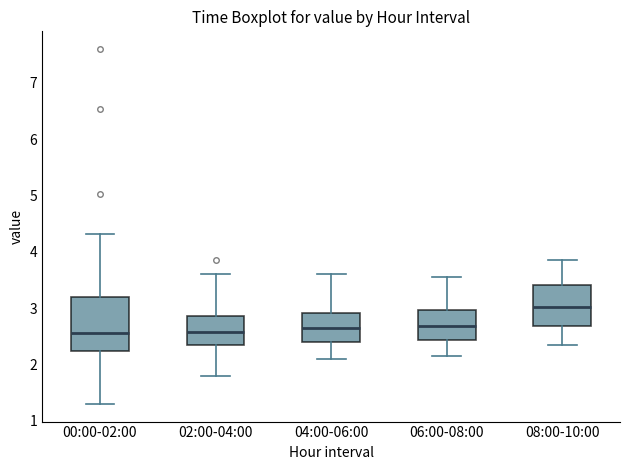

Where is the lower edge of the box for 08:00-10:00 on the y-axis? The values are not printed on the chart, so give them approximately, as read against the axis.

2.7